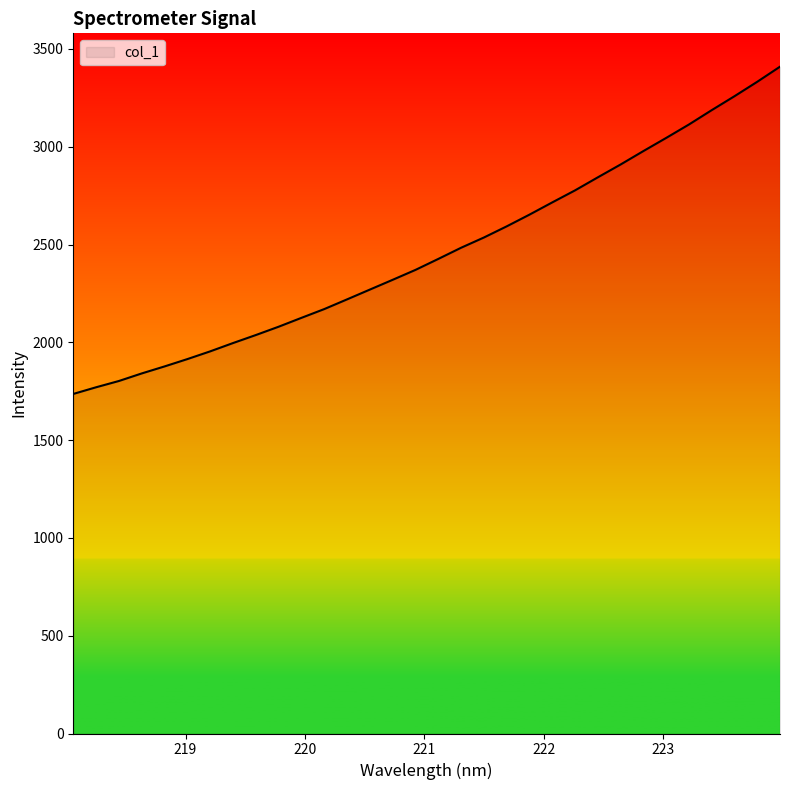

What is the greatest value displayed?

3409.3